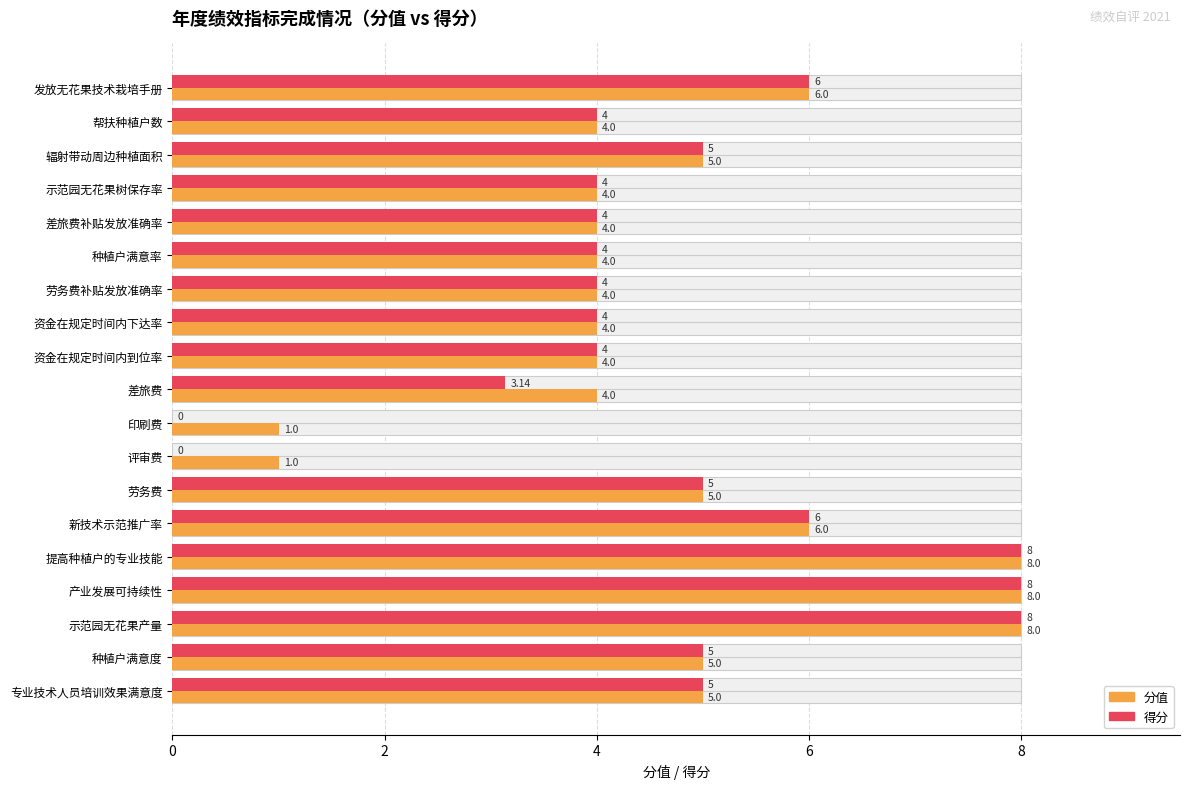

What is the sum of all 得分 values?

87.1